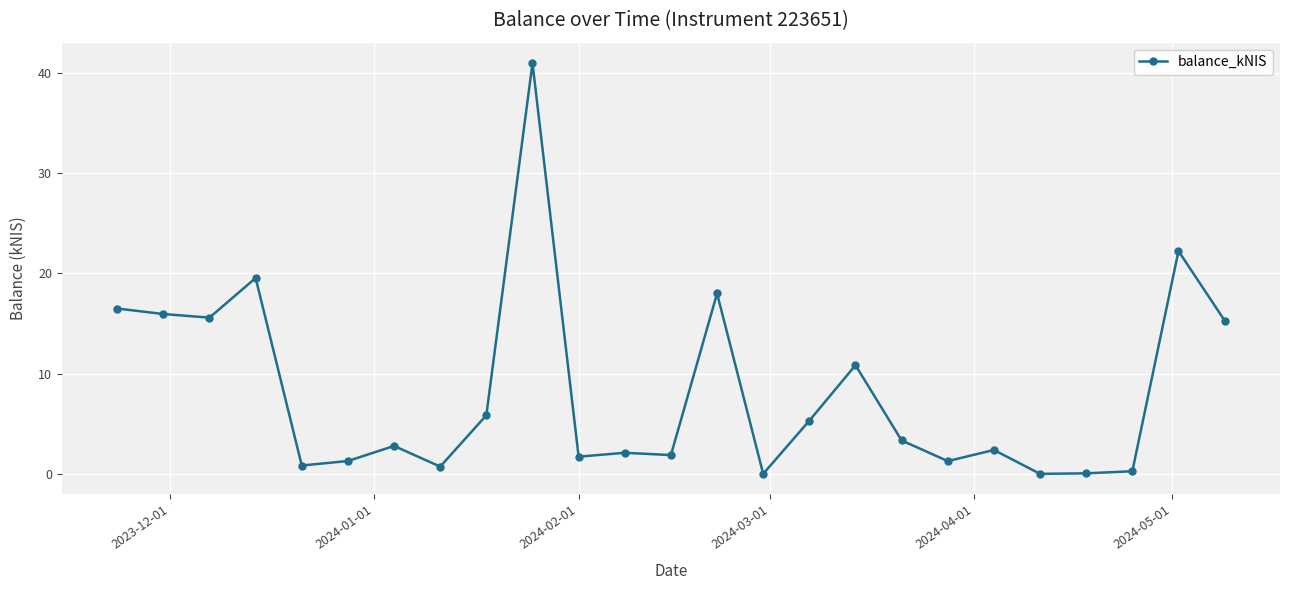

What is the greatest value displayed?

40.9